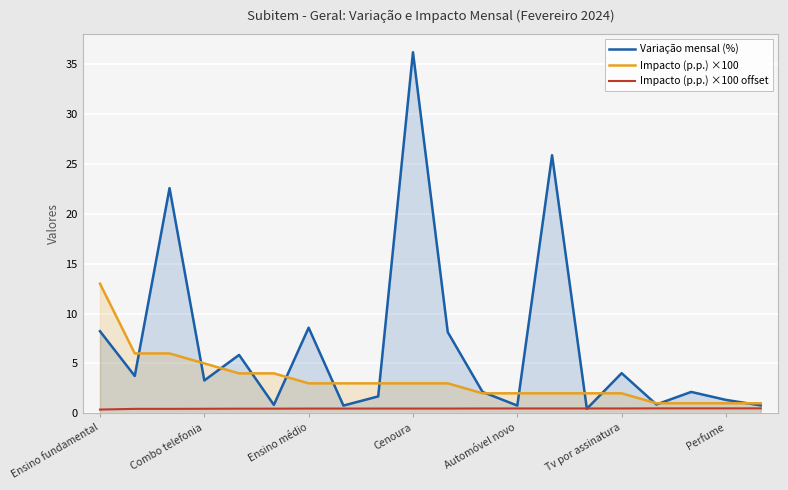

At how many categories does at least one series exceed 26?

1